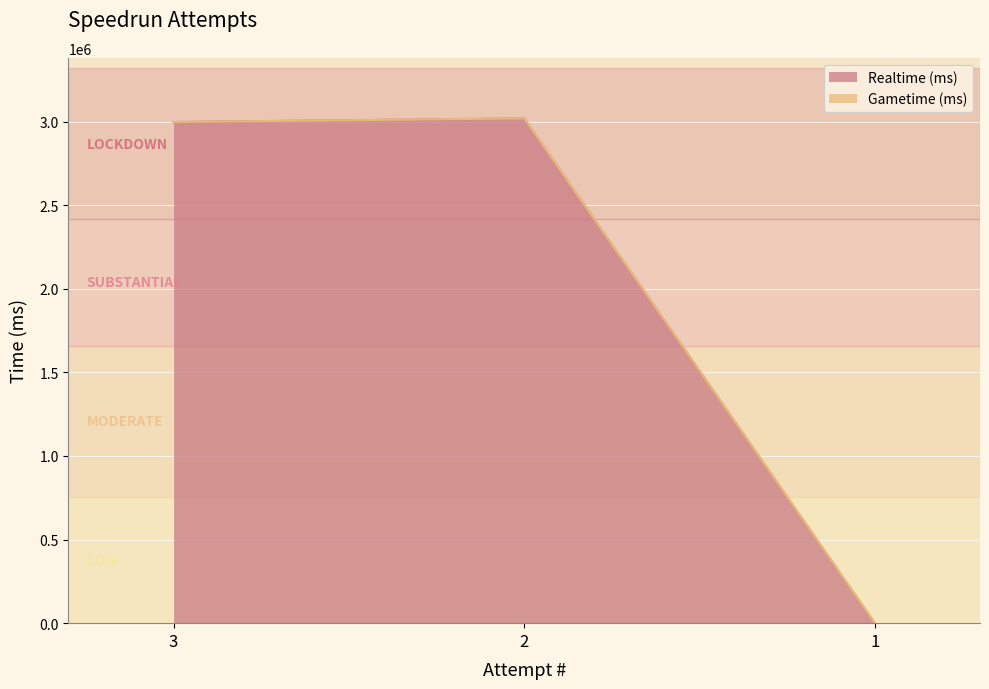

Reading right to left, transcribe all the data shown in this chart.

1=0	2=3018619	3=2997022